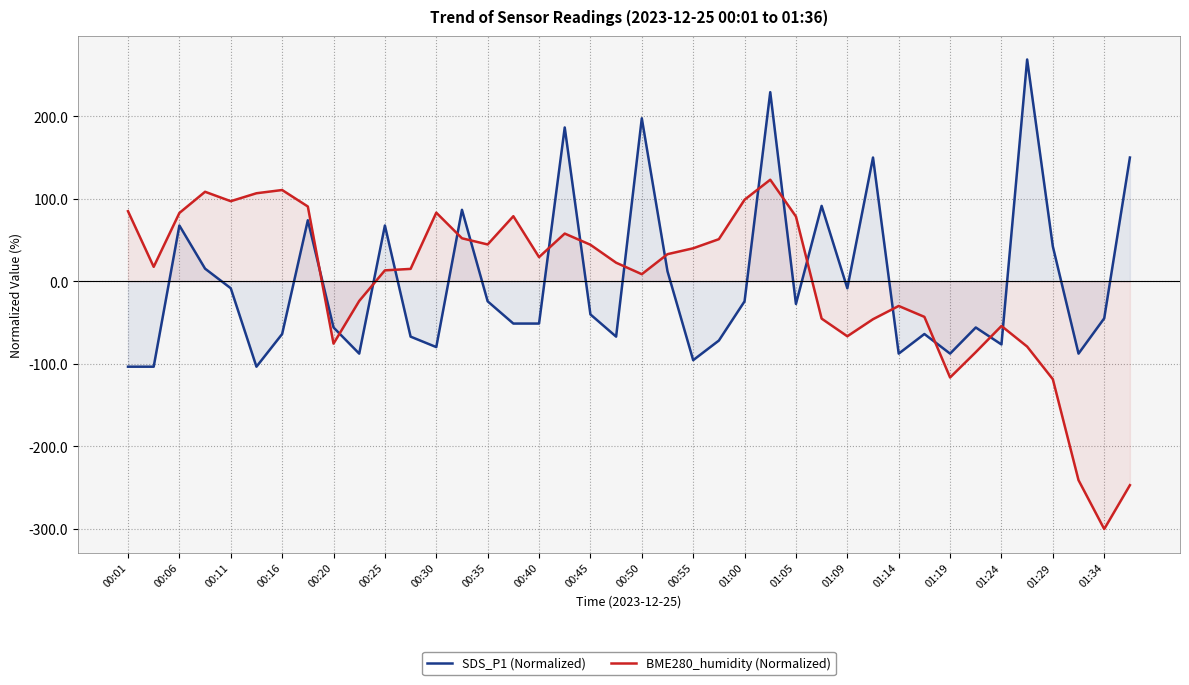

In SDS_P1 (Normalized), how many points are higher than both neighbors (excluding endpoints)?

12